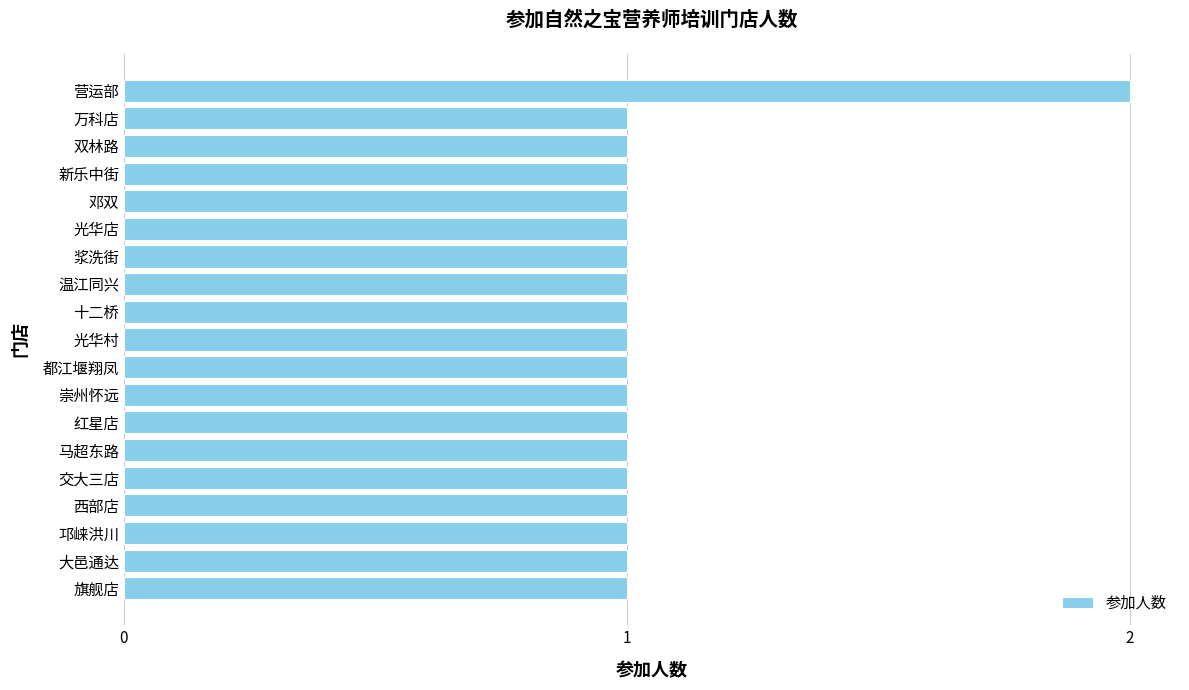

What is the average value?

1